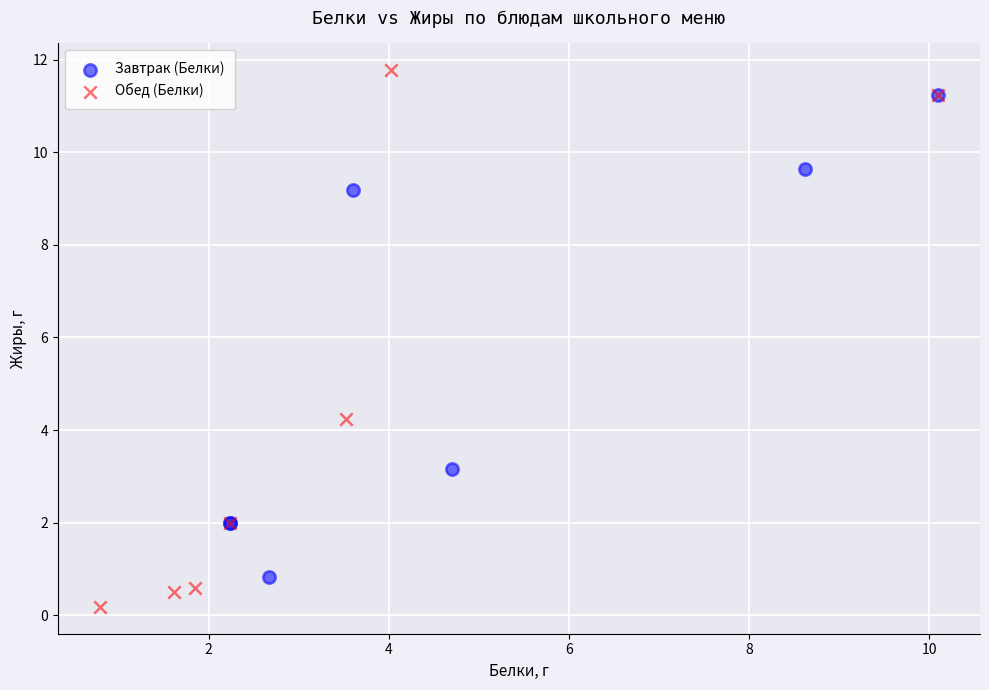

Which series reaches the maximum Y coordinate?

Обед (Белки)